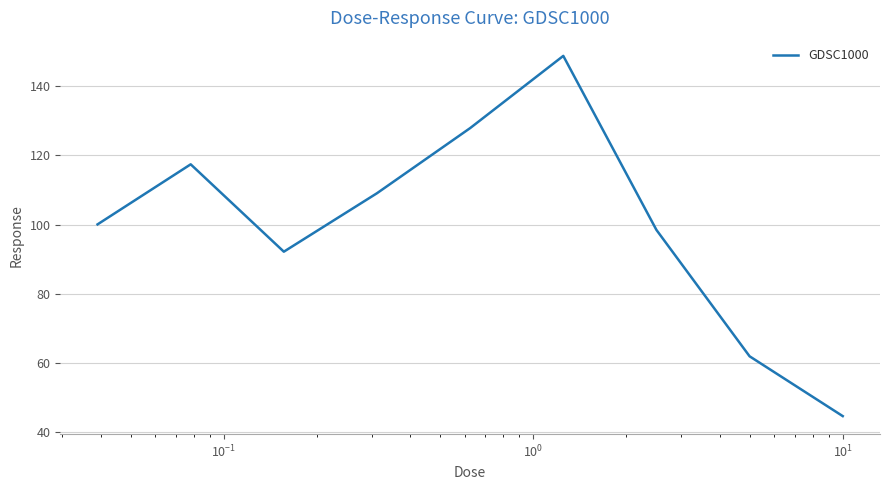

What is the smallest value displayed?

44.6